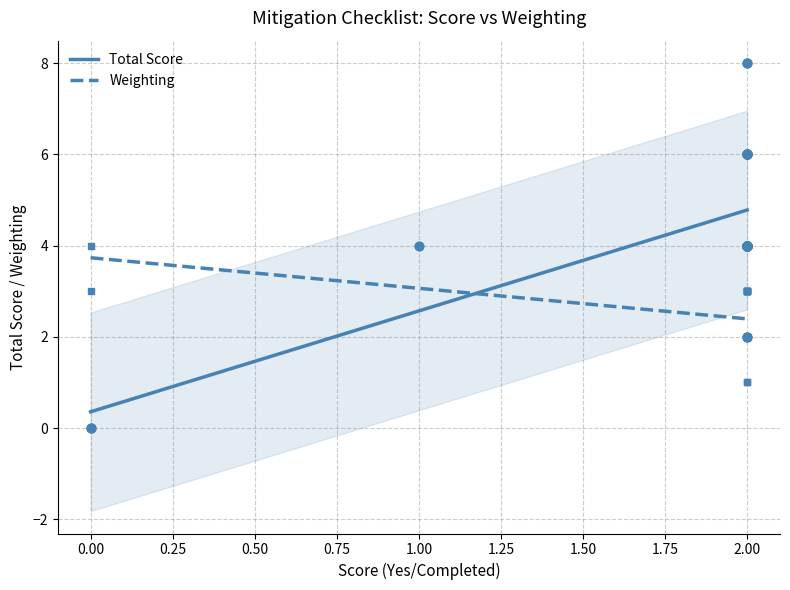

What is the highest value of the Total Score series?

4.8